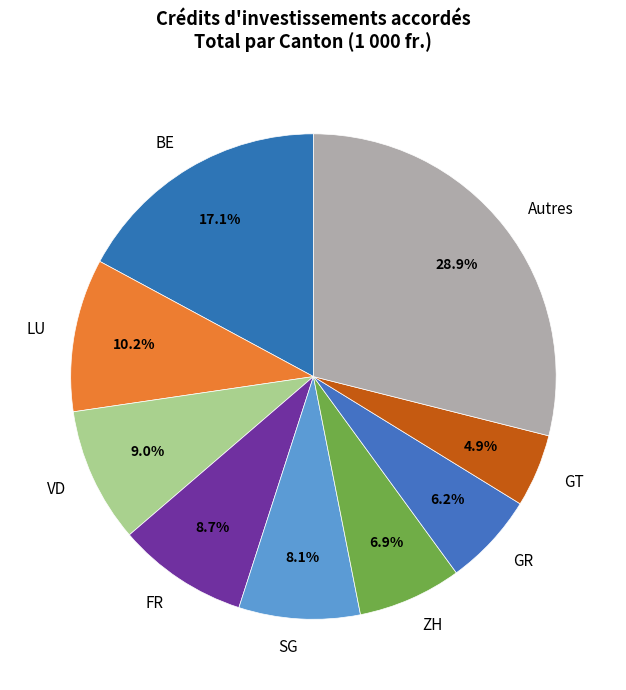

What percentage do Autres and ZH together represent?

35.8%